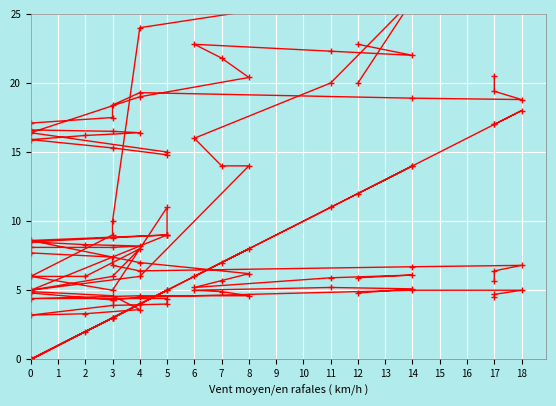

At how many categories does at least one series exceed 25?

5